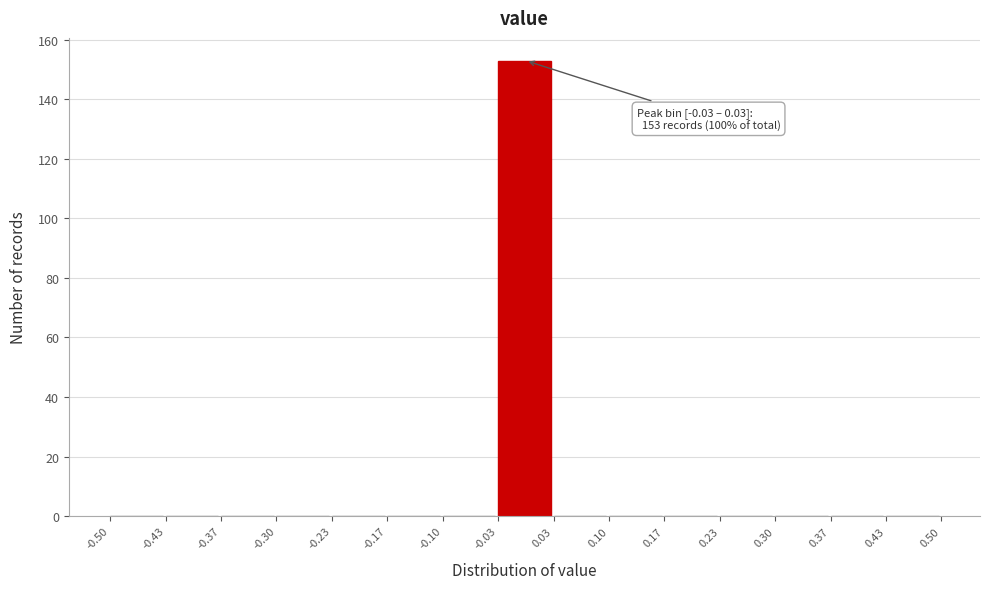

Which range on the x-axis has the tallest bar?

-0.03 to 0.03